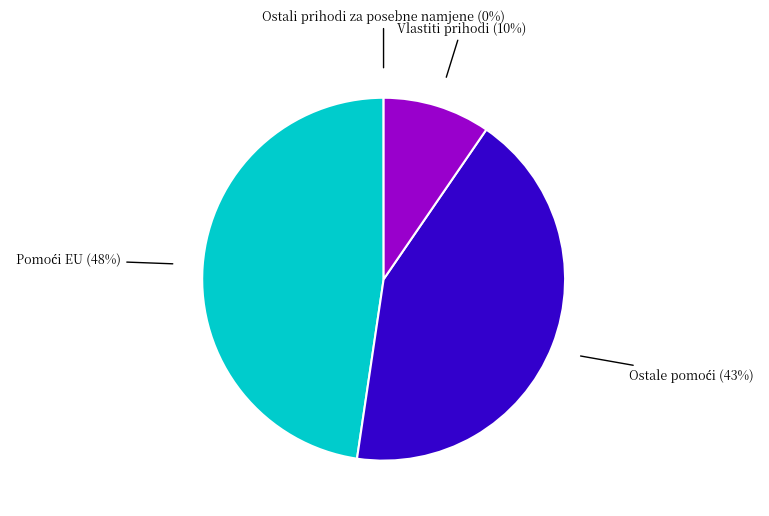

Is there a majority slice in this chart?

No